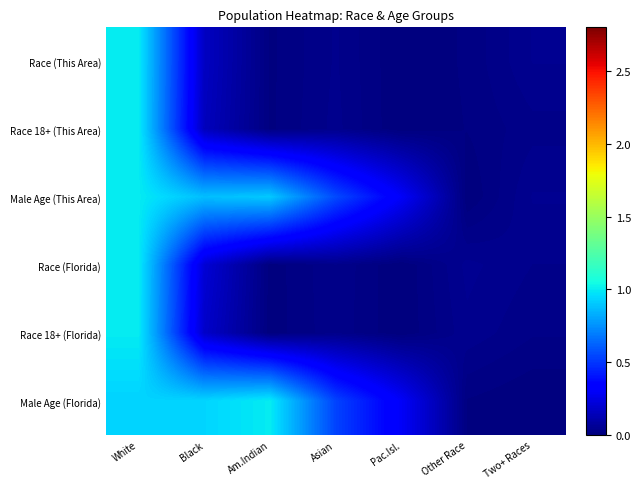

At which category does the chart reach its peak across all series?

White